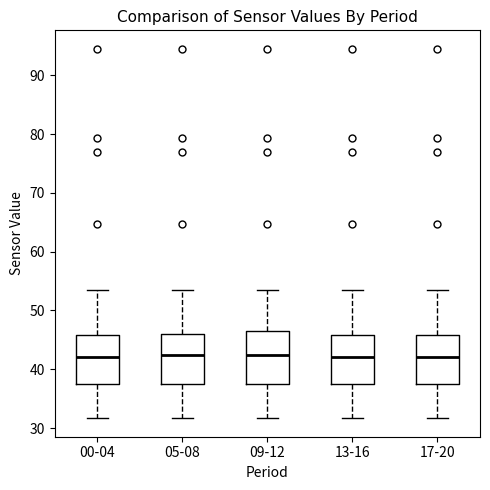

Where does the upper whisker of the box for 05-08 end on the y-axis? The values are not printed on the chart, so give them approximately, as read against the axis.

54